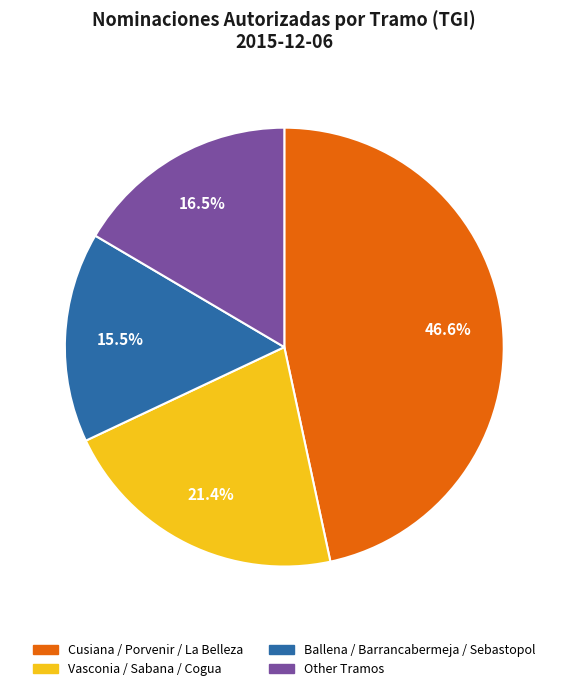

What is the largest slice in the pie chart?

Cusiana / Porvenir / La Belleza